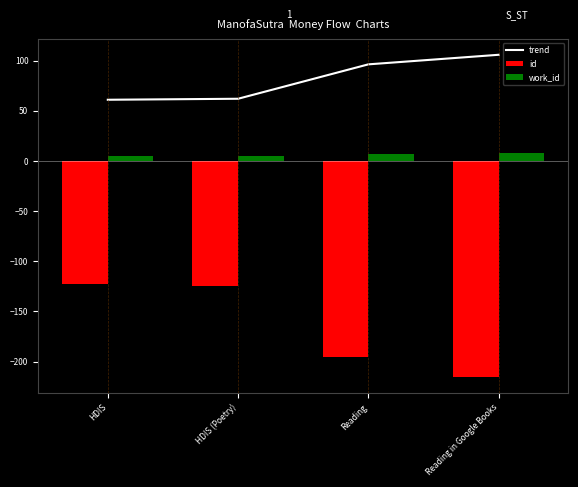

Rank the series at Reading in Google Books from lowest to highest value.

id, work_id, trend